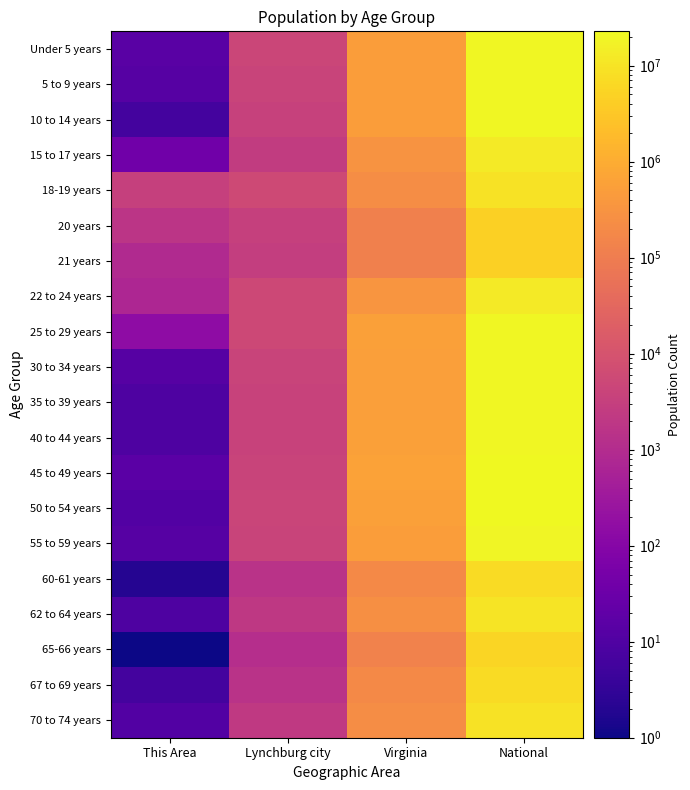

At how many categories does at least one series exceed 1534117?

1